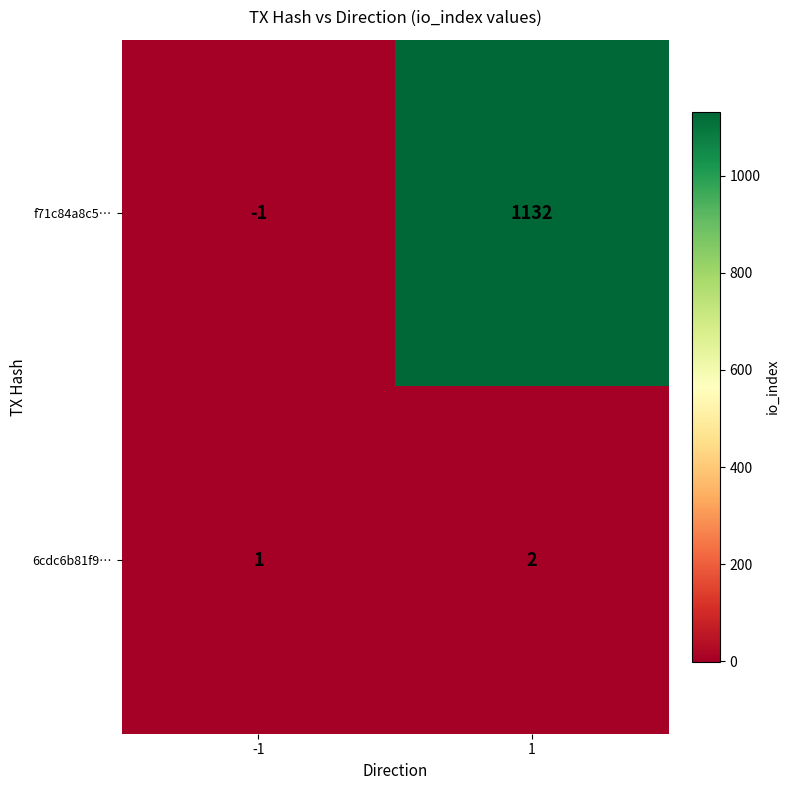

Reading left to right, transcribe all the data shown in this chart.

f71c84a8c5…: -1=-1	1=1132
6cdc6b81f9…: -1=1	1=2